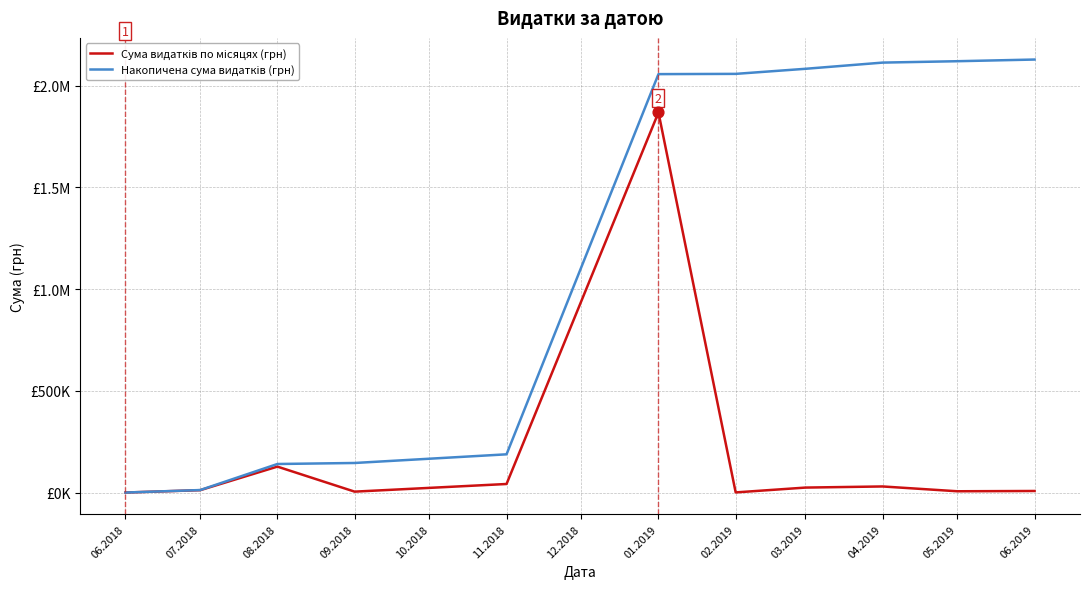

Is this an area chart (filled region under the line)?

No